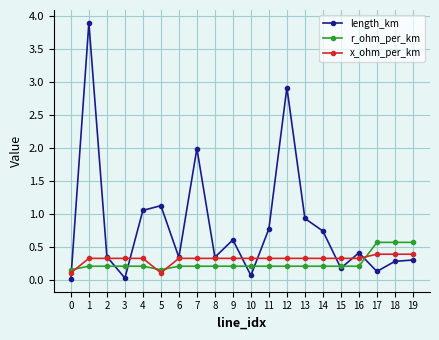

What is the spread (max minus min) of values at 16?

0.2